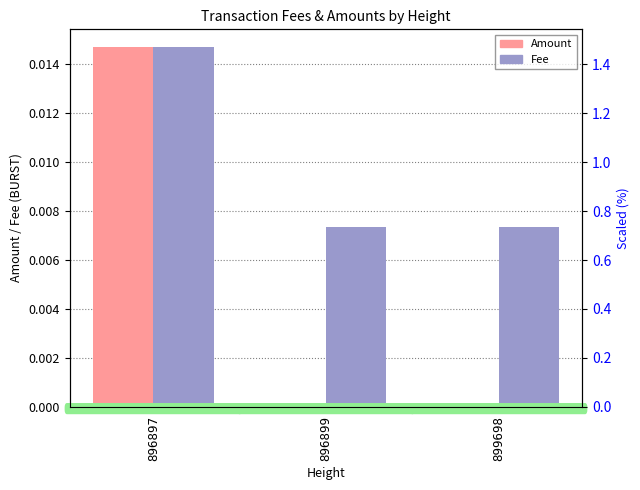

Which series has the largest total across all categories?

Fee